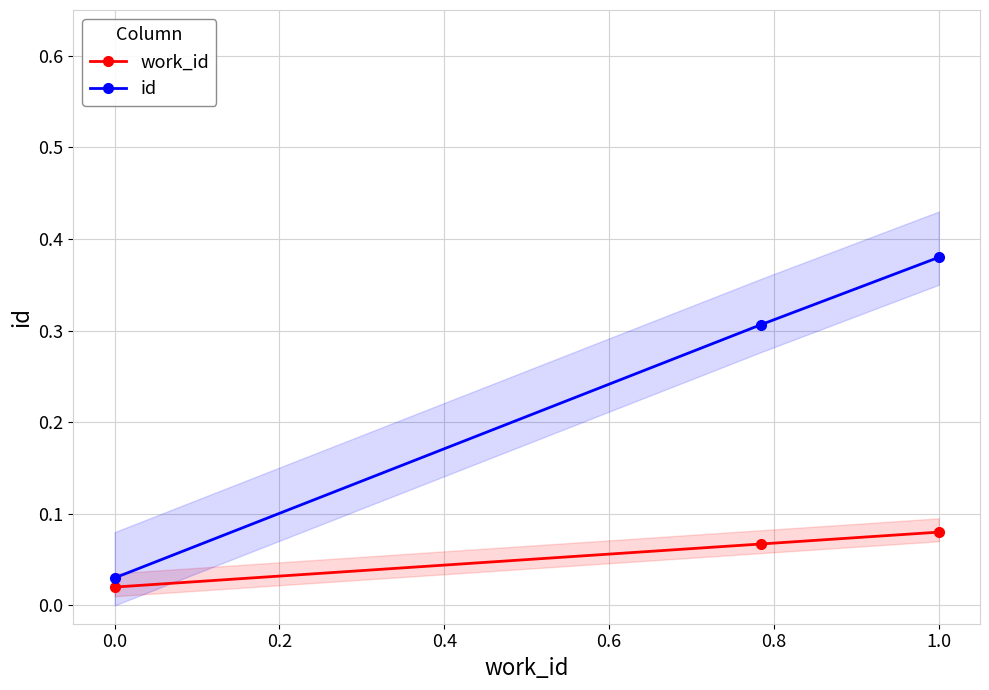

Reading right to left, what are all the values shown in this chart?

work_id: 0.1	0.1	0.0
id: 0.4	0.3	0.0